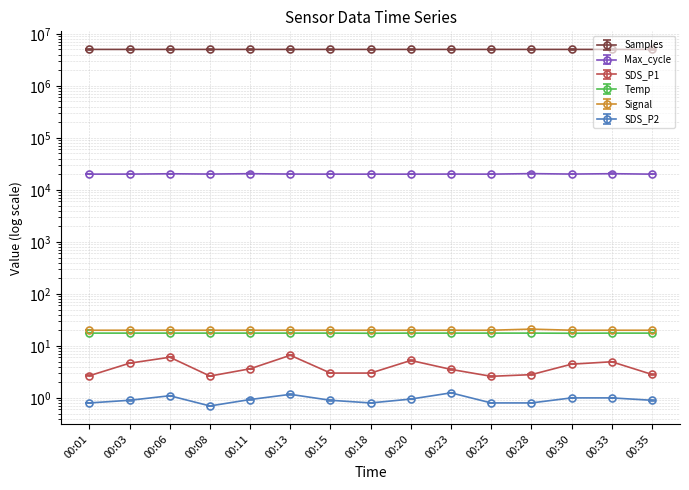

At 00:18, list the series in order from largest to smallest.

Samples, Max_cycle, Signal, Temp, SDS_P1, SDS_P2